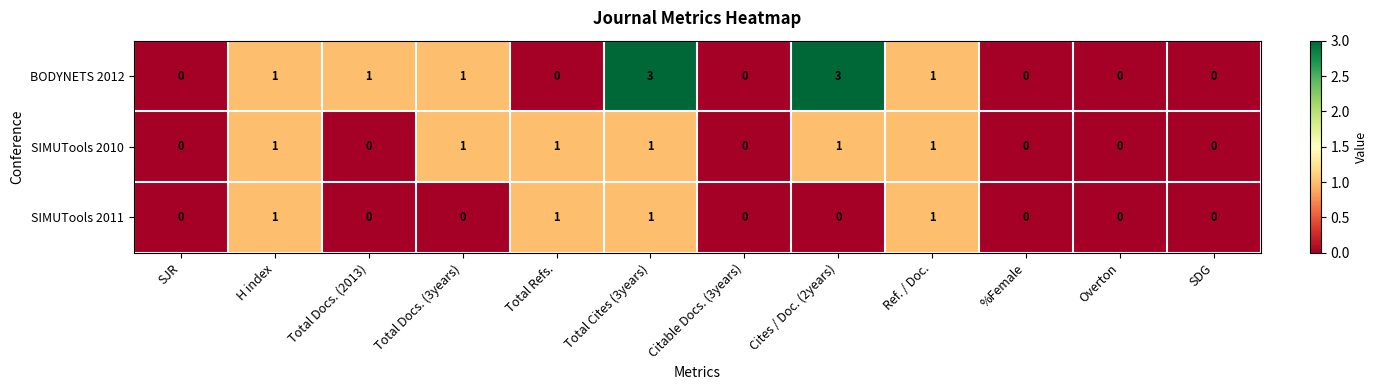

Which series has the largest total across all categories?

BODYNETS 2012